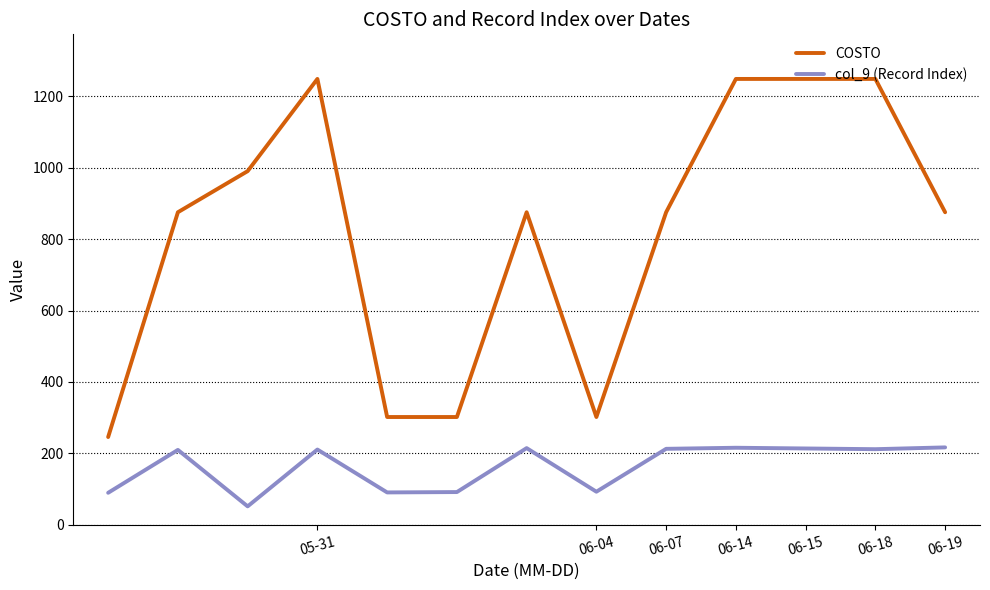

Which series has the widest spread of values?

COSTO